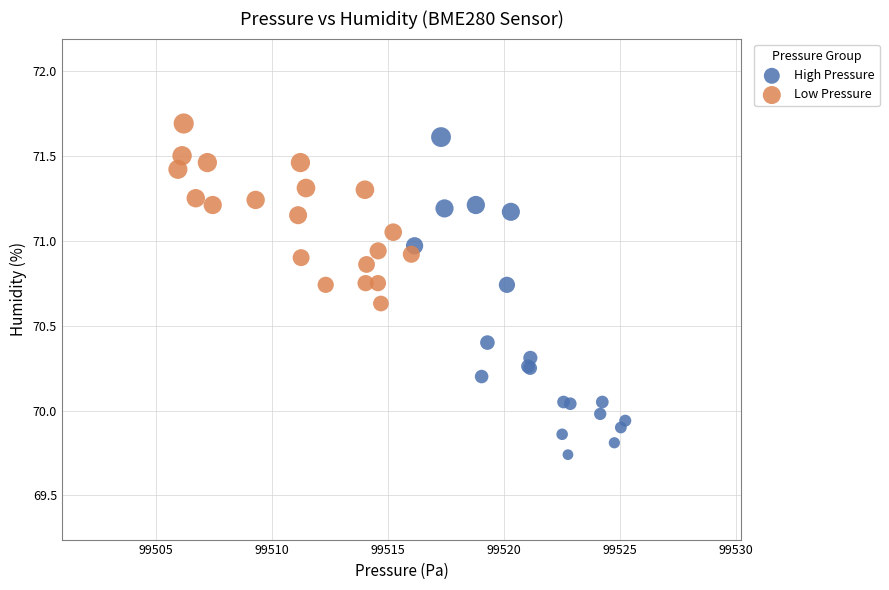

What are all the series names shown in the legend?

High Pressure, Low Pressure